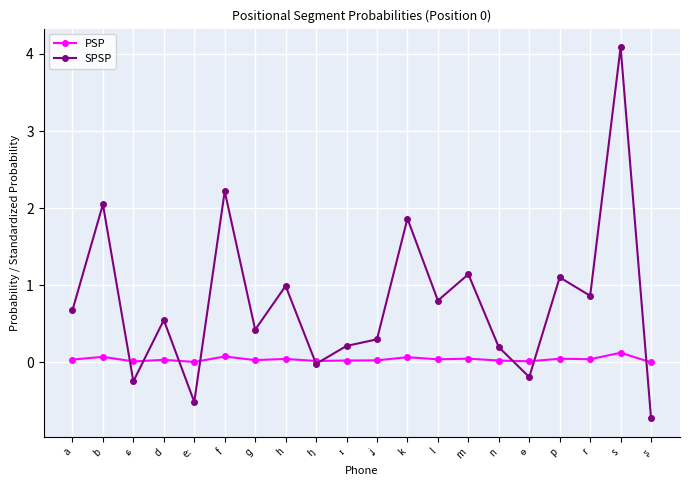

What is the approximate value of PSP at k?

0.1